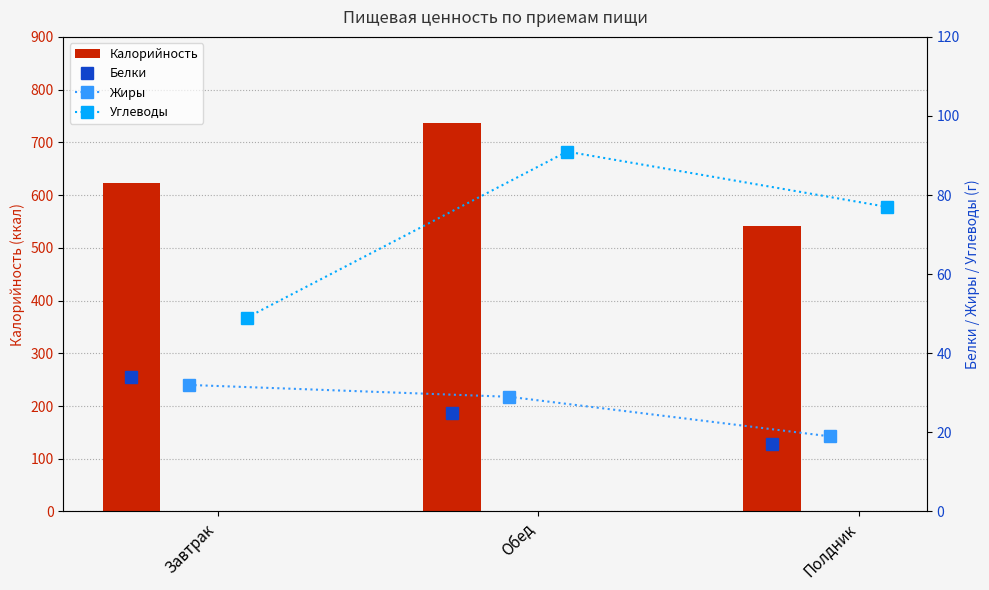

What is the lowest value of the Калорийность series?

542